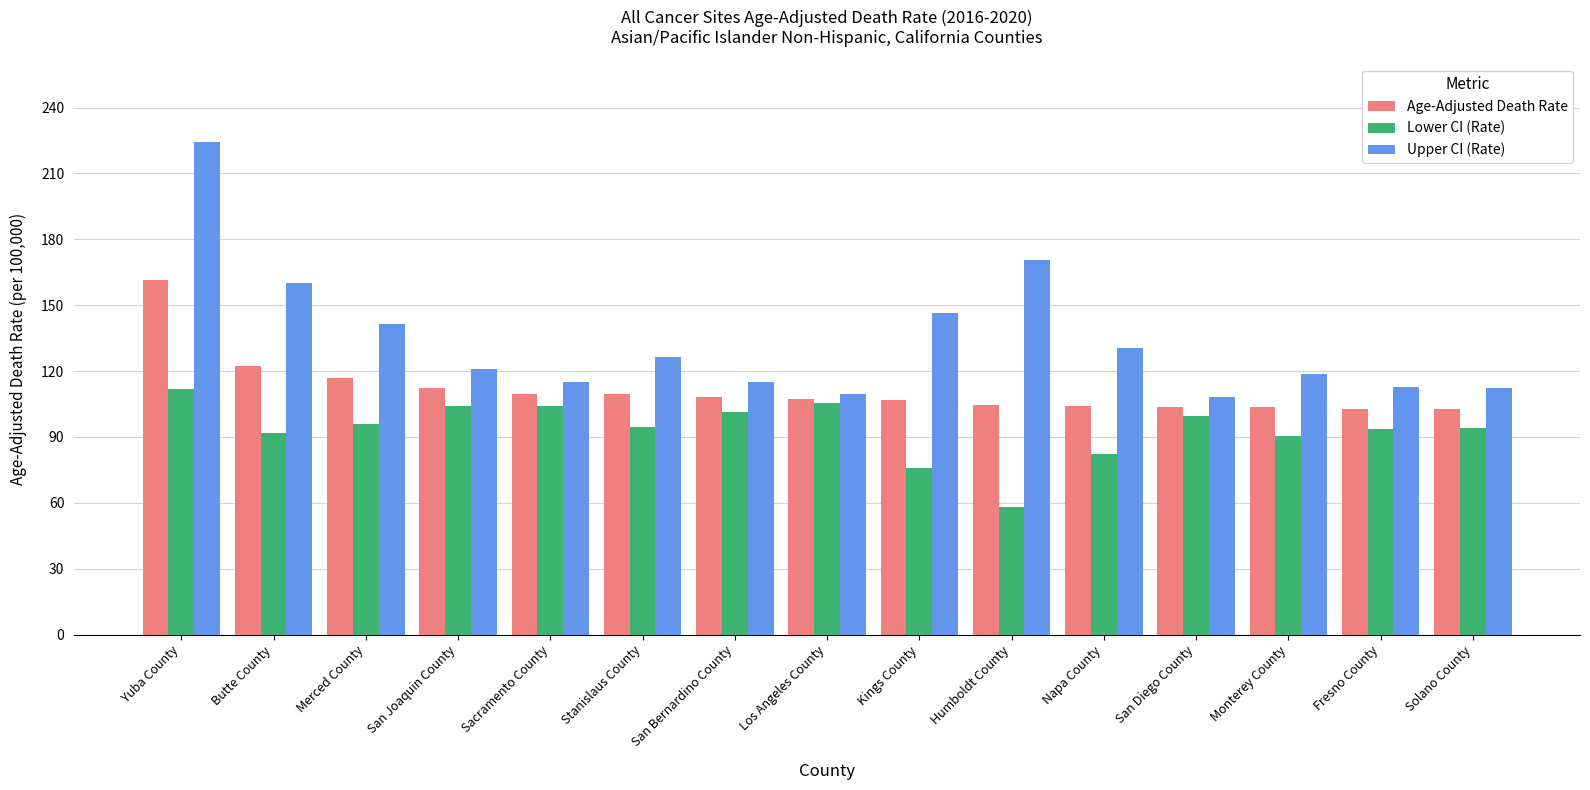

What is the lowest value of the Age-Adjusted Death Rate series?

102.7